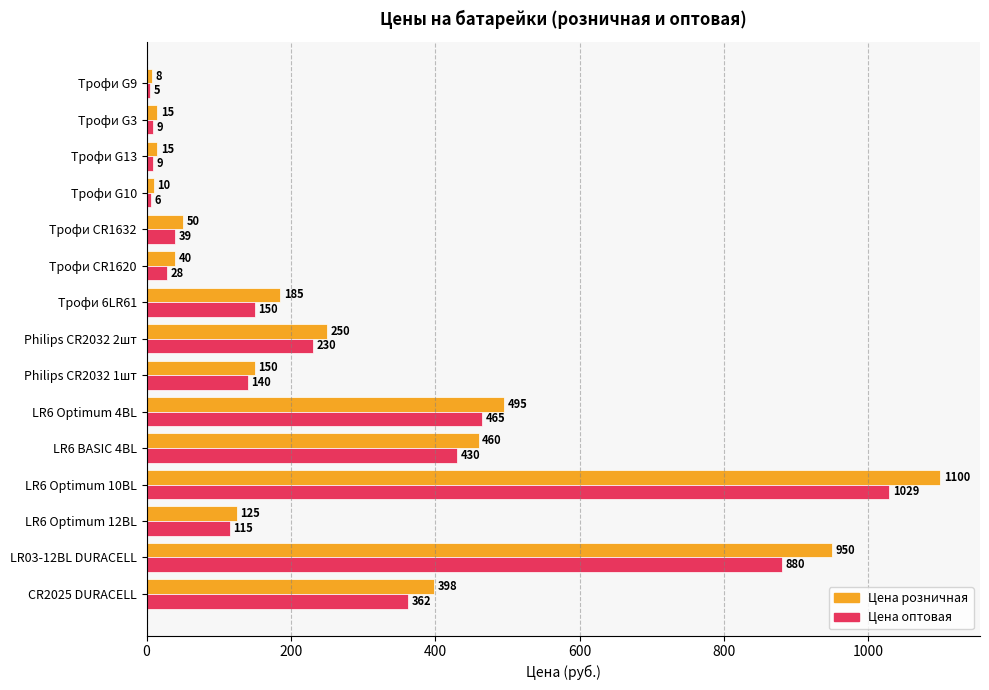

At which category is the sum across all series the highest?

LR6 Optimum 10BL